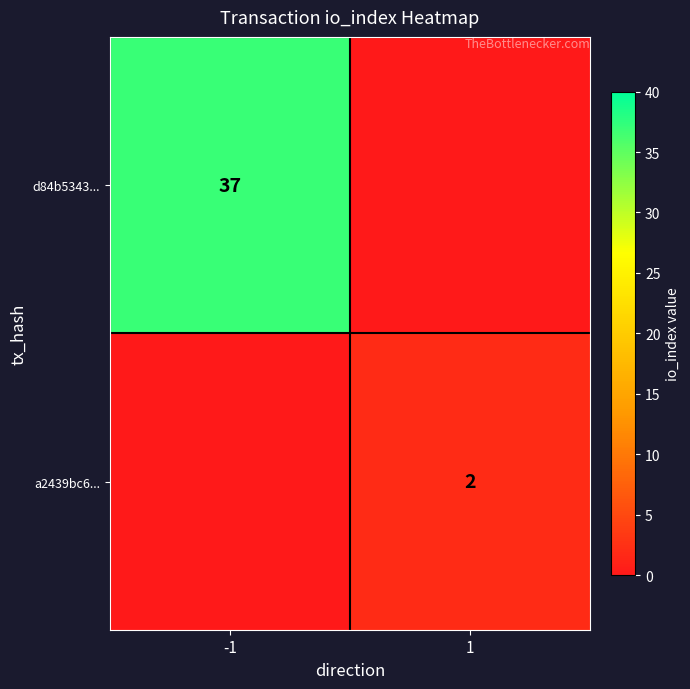

Is the value of a2439bc6... at 1 greater than the value of d84b5343... at -1?

No